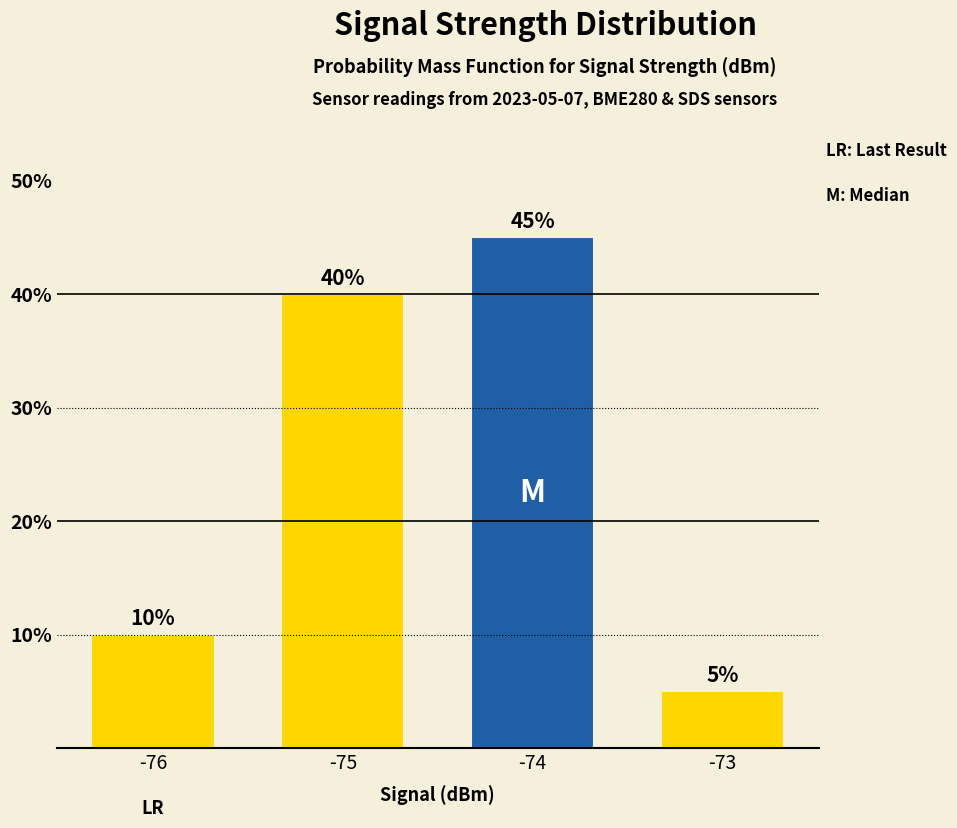

What is the difference between the values at -74 and -73?

40